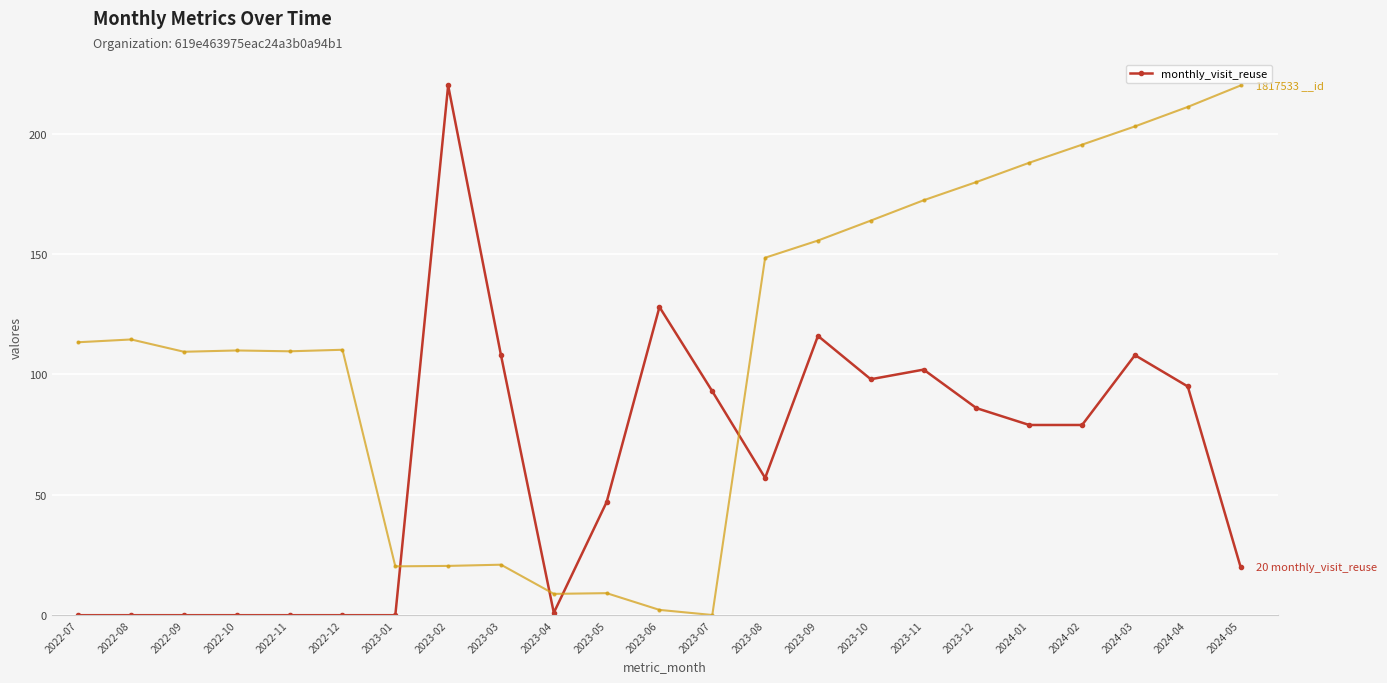

List the labels in order of value, smallest first.

2022-07, 2022-08, 2022-09, 2022-10, 2022-11, 2022-12, 2023-01, 2023-04, 2024-05, 2023-05, 2023-08, 2024-01, 2024-02, 2023-12, 2023-07, 2024-04, 2023-10, 2023-11, 2023-03, 2024-03, 2023-09, 2023-06, 2023-02